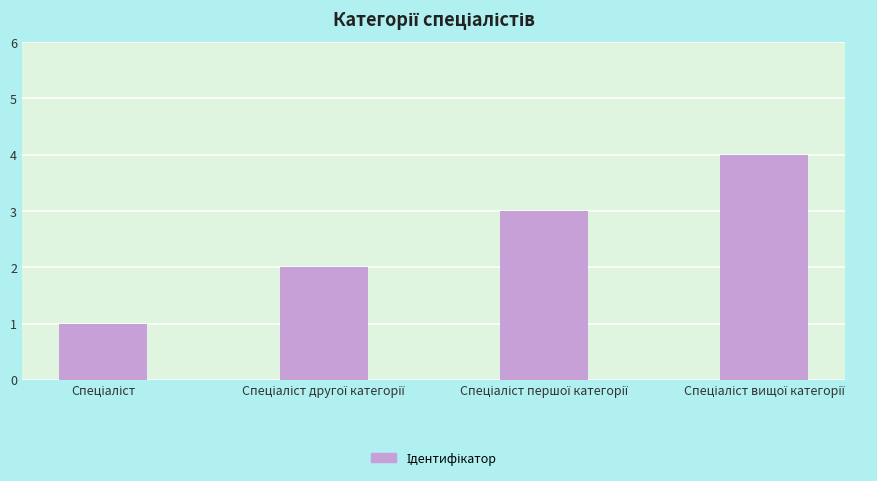

How many data points are less than 3?

2